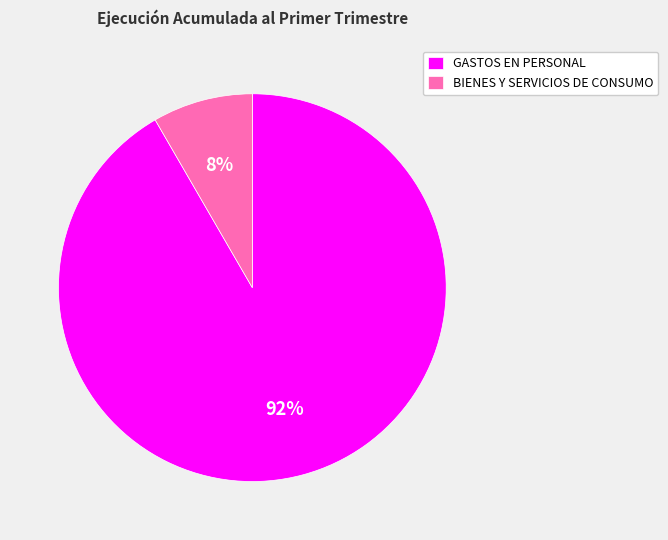

Which has a higher value, BIENES Y SERVICIOS DE CONSUMO or GASTOS EN PERSONAL?

GASTOS EN PERSONAL